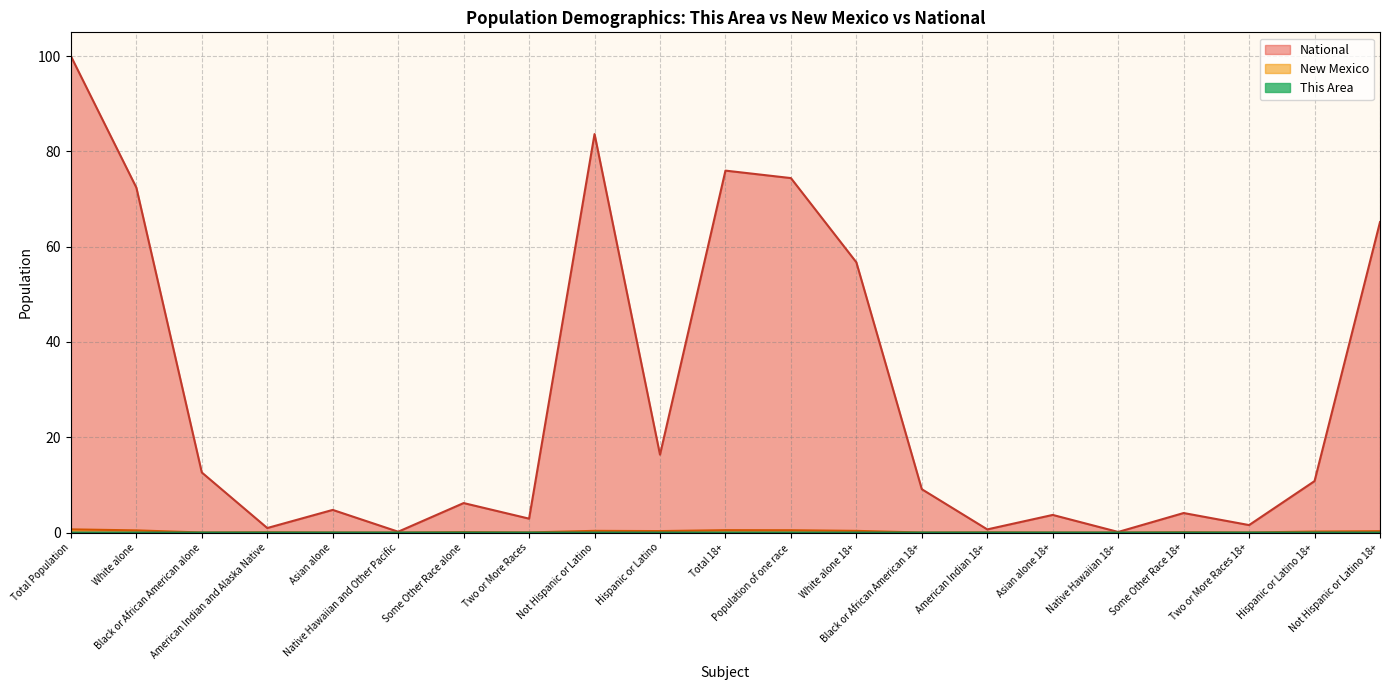

In This Area, how many points are higher than both neighbors (excluding endpoints)?

4